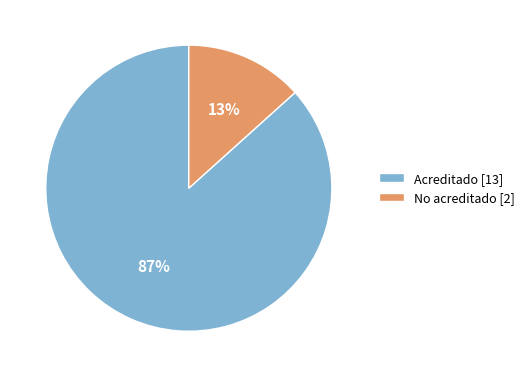

The Acreditado slice represents 87% of the pie. True or false?

True